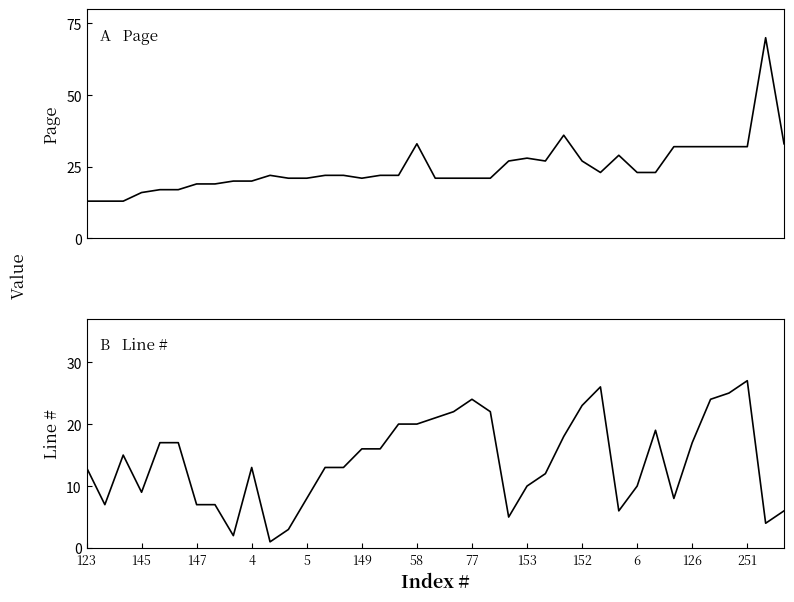

What is the difference between the highest and lowest values at 126?

15